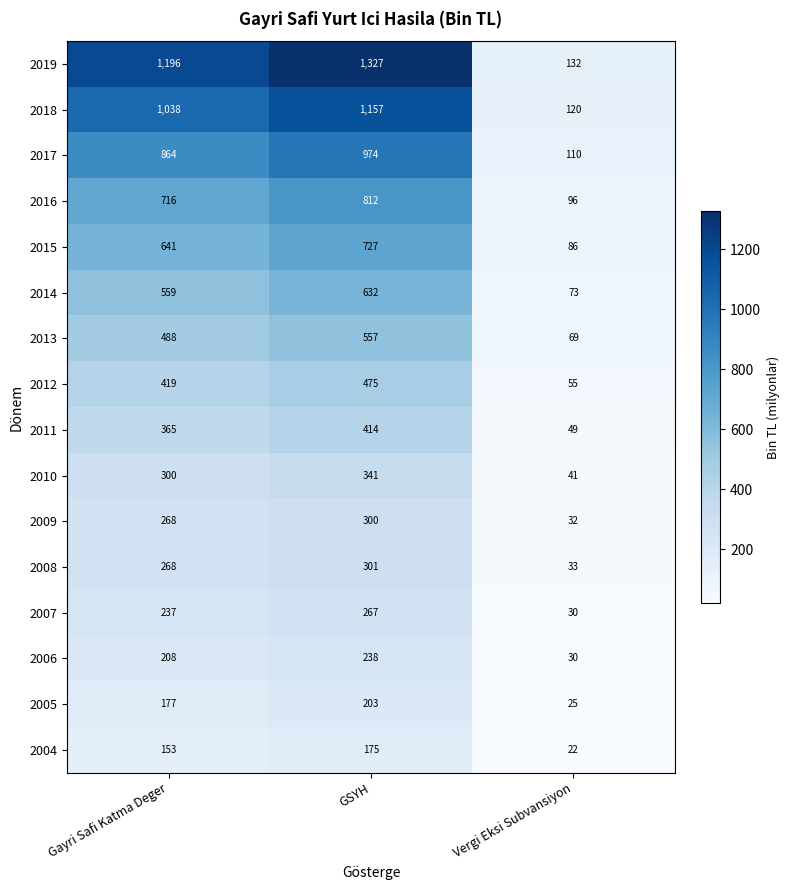

Which series has the largest range (max minus min)?

2019